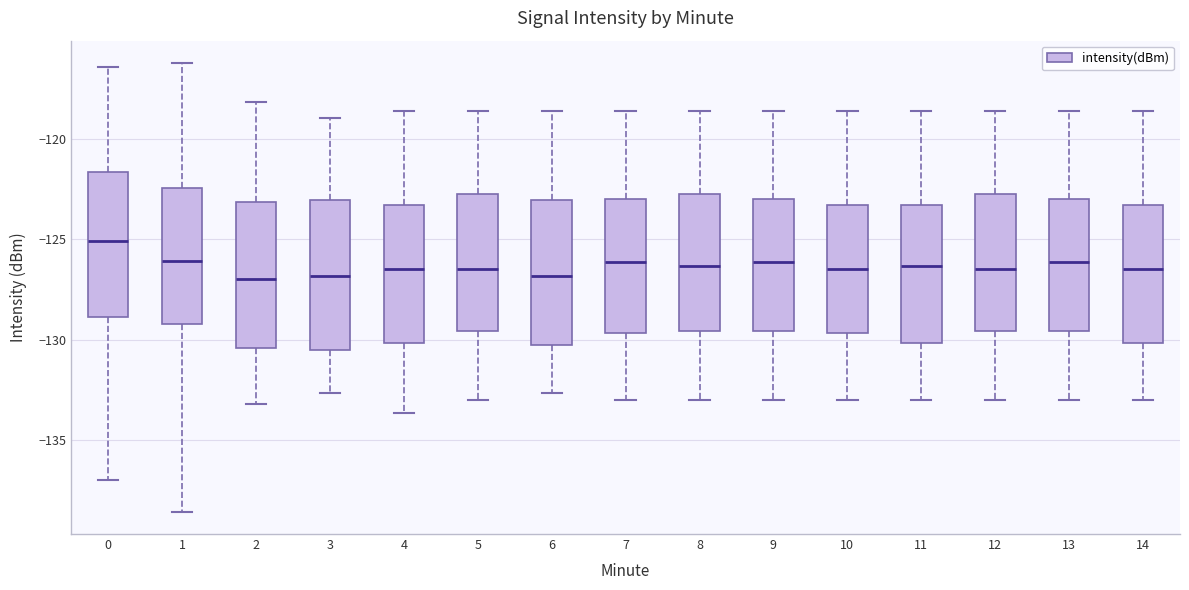

Reading left to right, read every box against the y-axis: the position of its median line, the range the box covers, and the ends of its whiskers. The values are not printed on the chart, so give them approximately, as read against the axis.

0: median -125.0, box -129.0 to -121.5, whiskers -137.0 to -116.5
1: median -126.0, box -129.0 to -122.5, whiskers -138.5 to -116.5
2: median -127.0, box -130.5 to -123.0, whiskers -133.0 to -118.0
3: median -127.0, box -130.5 to -123.0, whiskers -132.5 to -119.0
4: median -126.5, box -130.0 to -123.5, whiskers -133.5 to -118.5
5: median -126.5, box -129.5 to -122.5, whiskers -133.0 to -118.5
6: median -127.0, box -130.0 to -123.0, whiskers -132.5 to -118.5
7: median -126.0, box -129.5 to -123.0, whiskers -133.0 to -118.5
8: median -126.5, box -129.5 to -122.5, whiskers -133.0 to -118.5
9: median -126.0, box -129.5 to -123.0, whiskers -133.0 to -118.5
10: median -126.5, box -129.5 to -123.5, whiskers -133.0 to -118.5
11: median -126.5, box -130.0 to -123.5, whiskers -133.0 to -118.5
12: median -126.5, box -129.5 to -122.5, whiskers -133.0 to -118.5
13: median -126.0, box -129.5 to -123.0, whiskers -133.0 to -118.5
14: median -126.5, box -130.0 to -123.5, whiskers -133.0 to -118.5